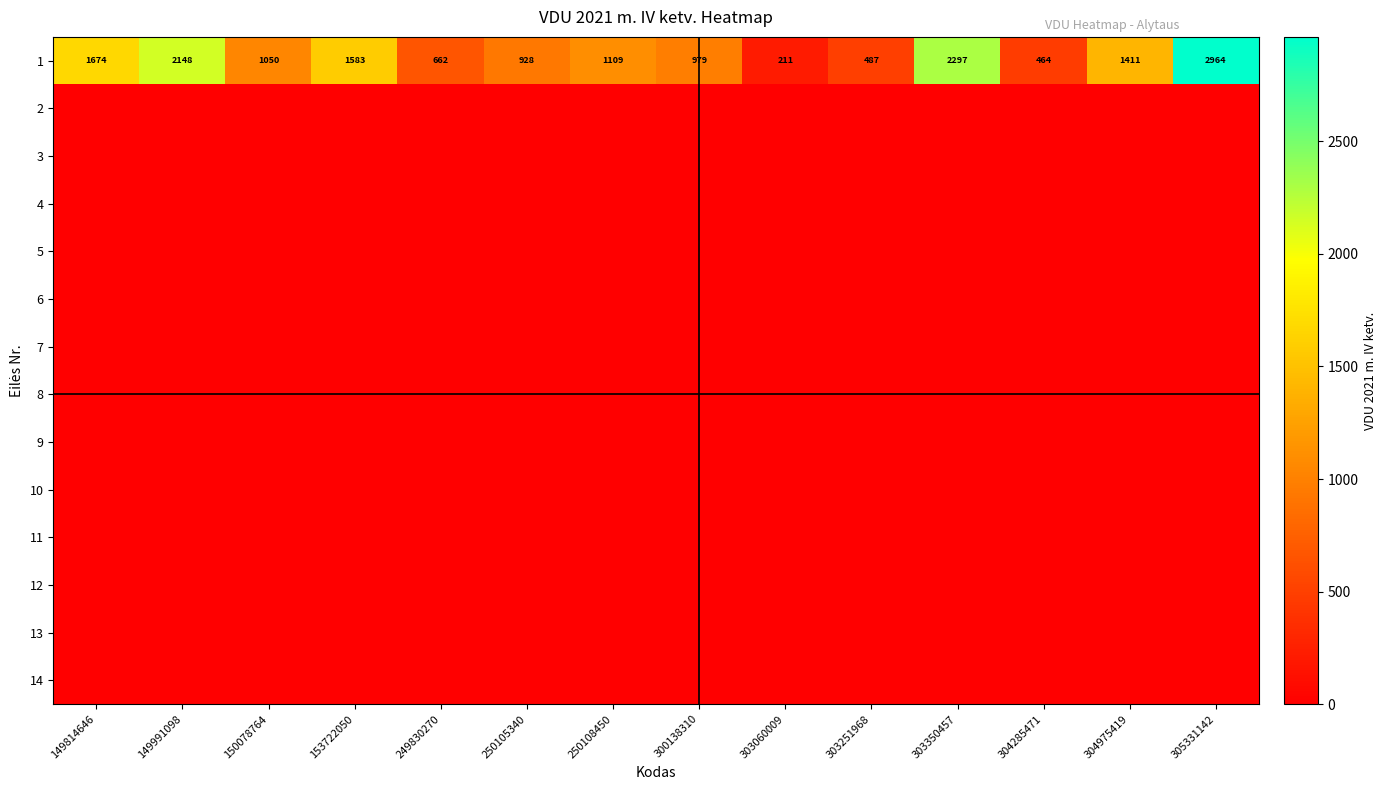

Read the 1 value at 303350457, to the nearest 10.

2300